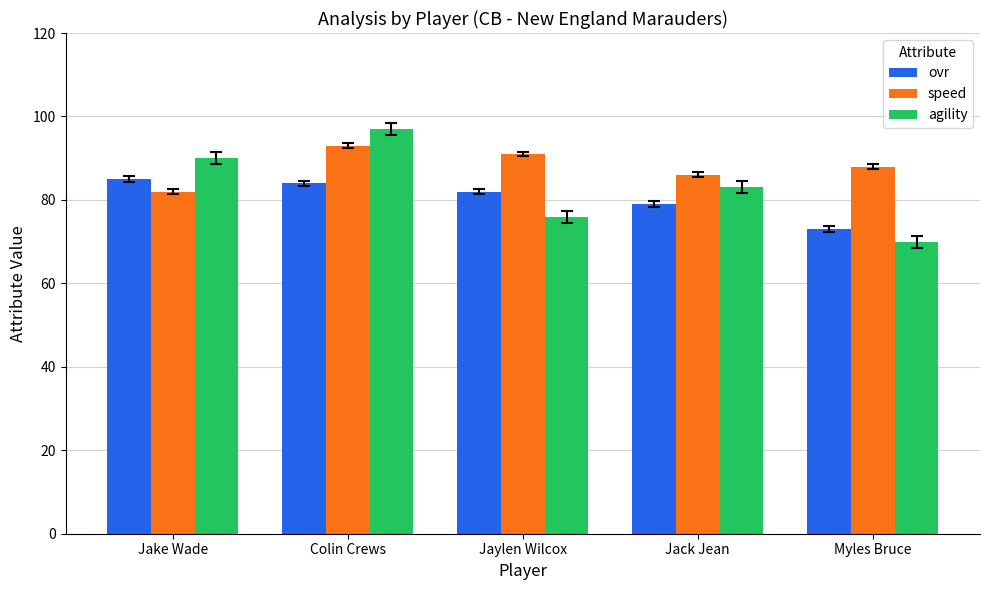

What are all the series names shown in the legend?

ovr, speed, agility